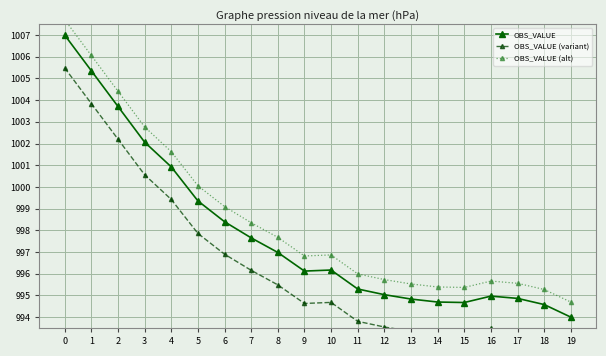

Rank the series at 17 from lowest to highest value.

OBS_VALUE (variant), OBS_VALUE, OBS_VALUE (alt)